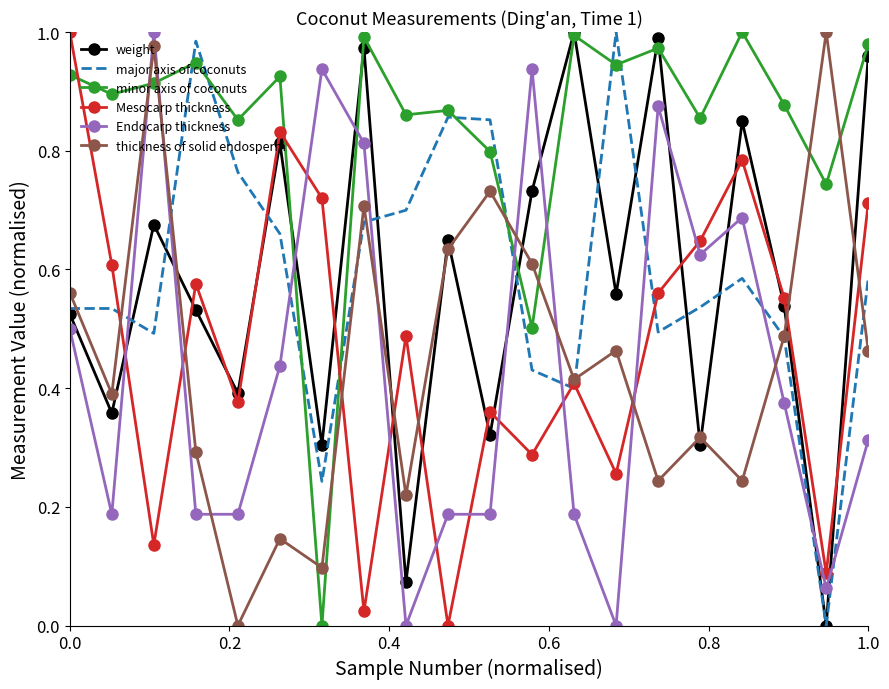

Which series has the largest total across all categories?

minor axis of coconuts